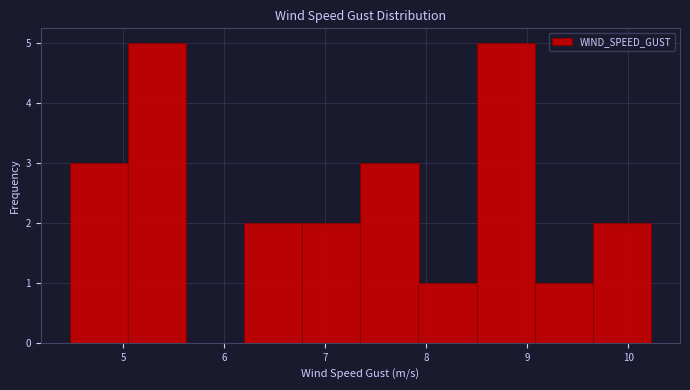

What is the height of the bar covering 4.5 to 5.0 on the x-axis? Neither the bar edges nor the heights are printed on the chart, so give them approximately, as read against the axes.

3